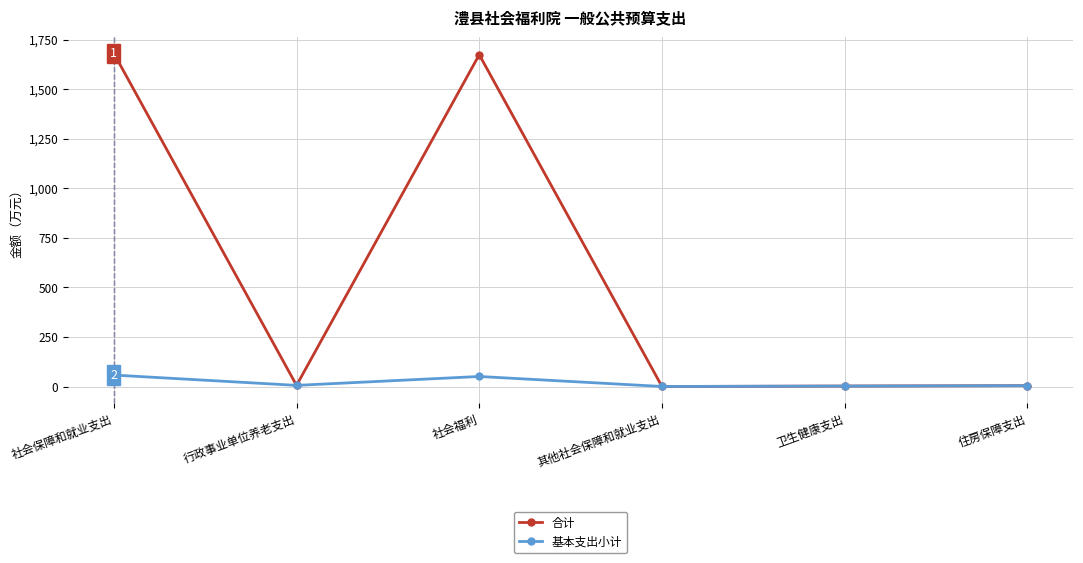

What is the maximum value for 基本支出小计?

58.3